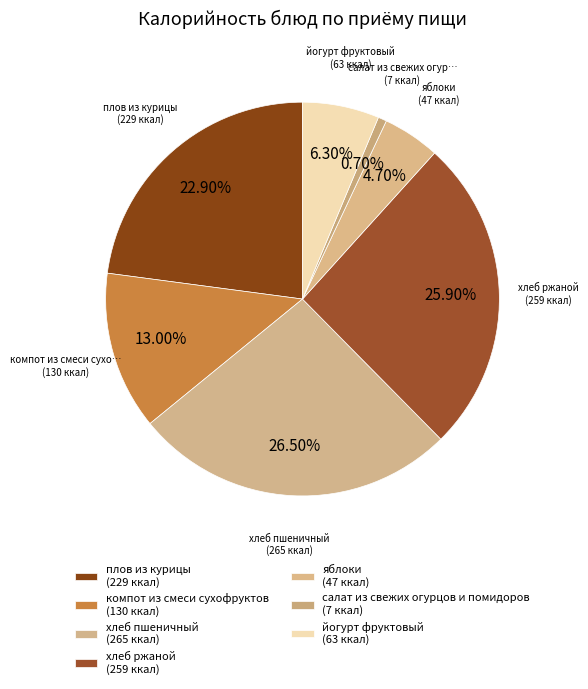

Count the number of slices in the pie.

7